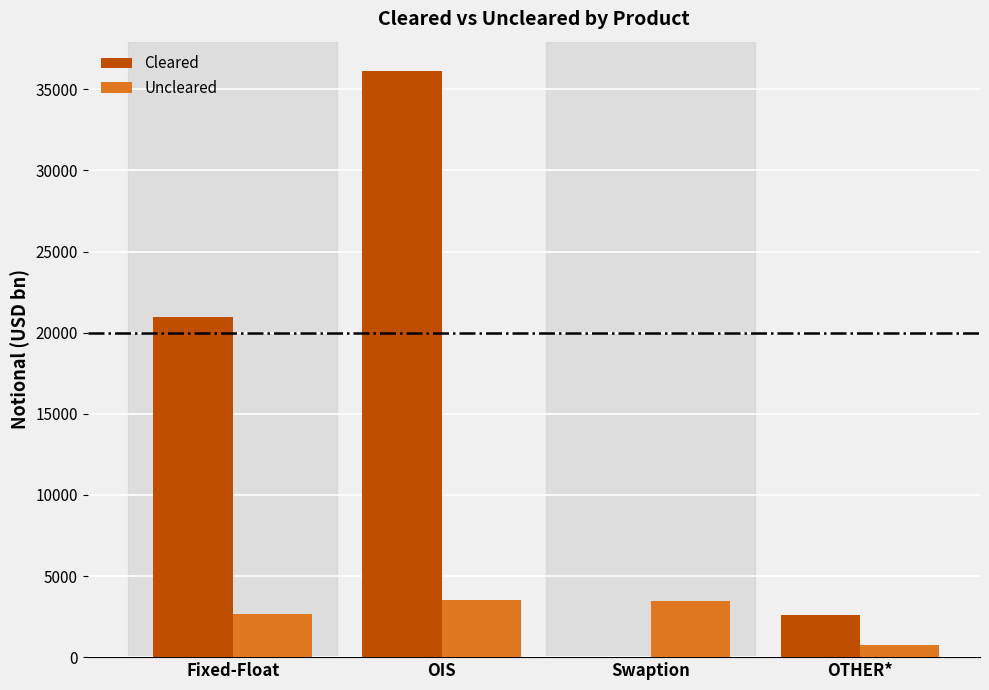

Is the value of Uncleared at Swaption greater than the value of Cleared at OIS?

No